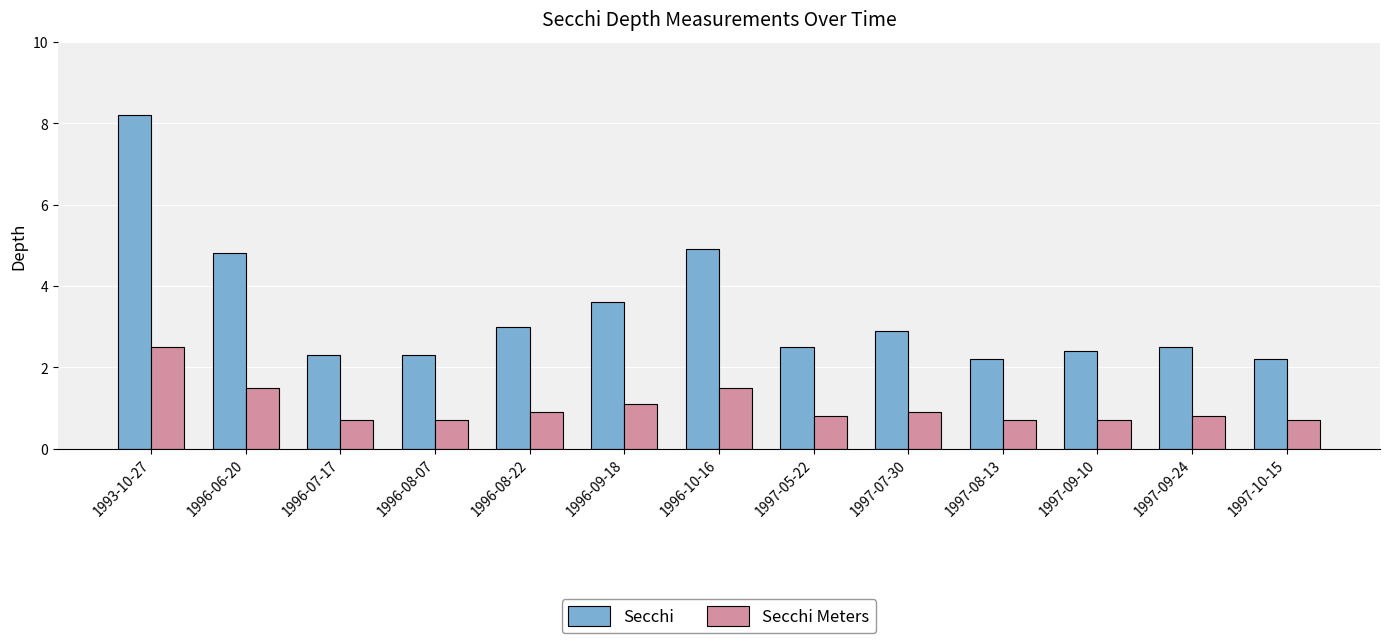

How many bars are there in total?

26